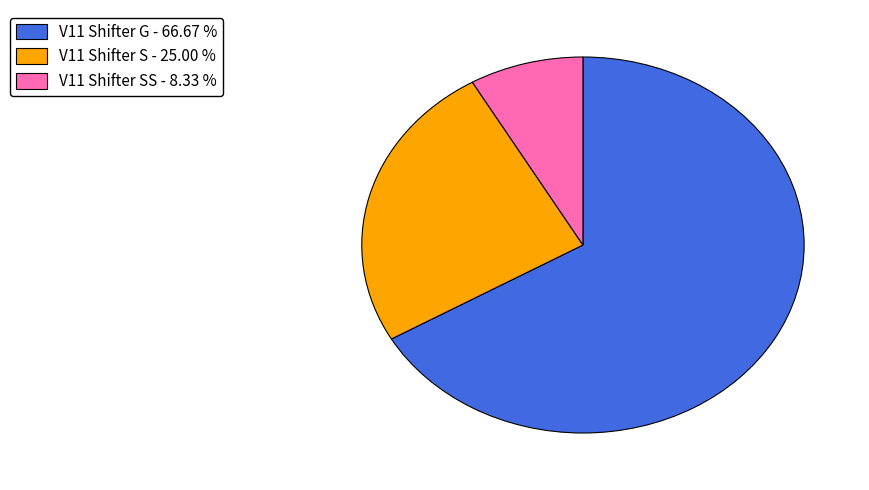

Is there any slice that represents more than half of the pie?

Yes